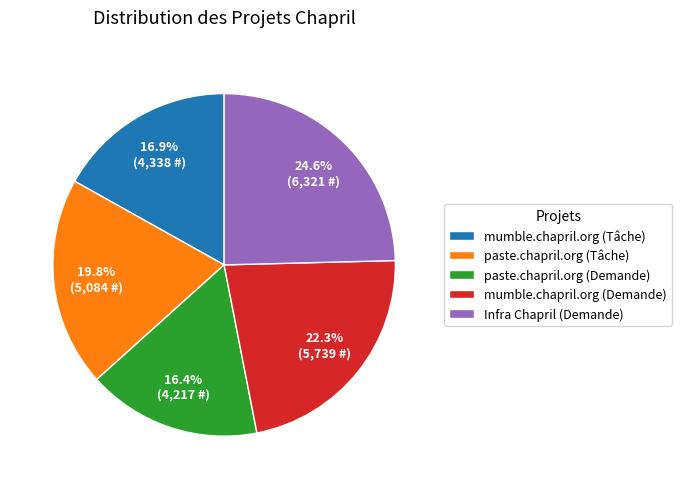

Which has a higher value, mumble.chapril.org (Demande) or Infra Chapril (Demande)?

Infra Chapril (Demande)